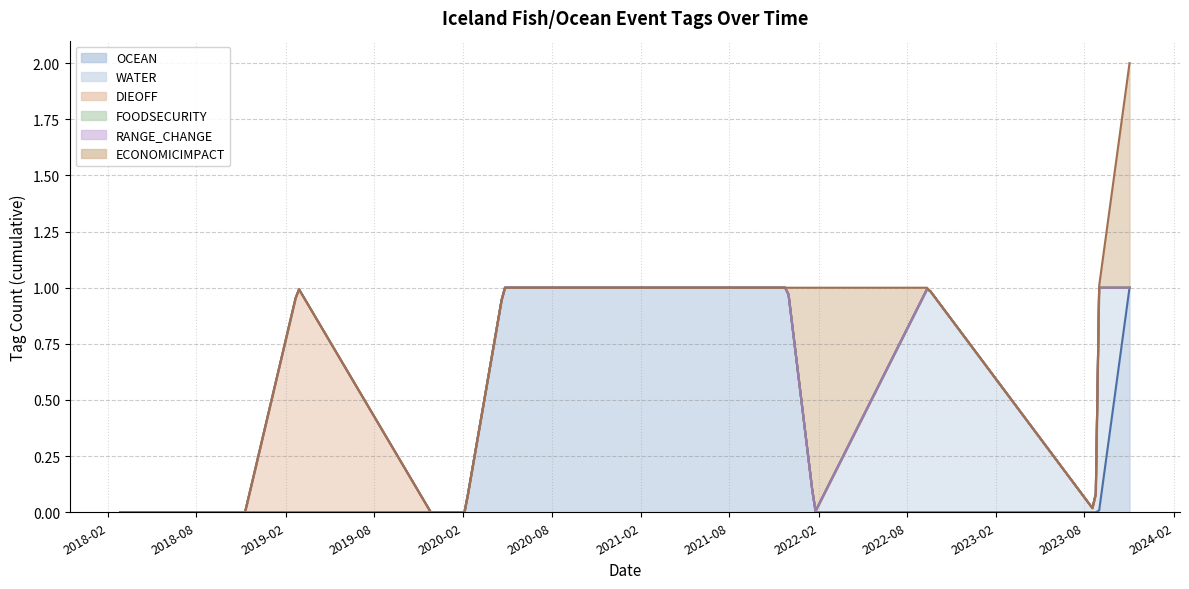

What is the total value across all series at 2021-11-29?

1